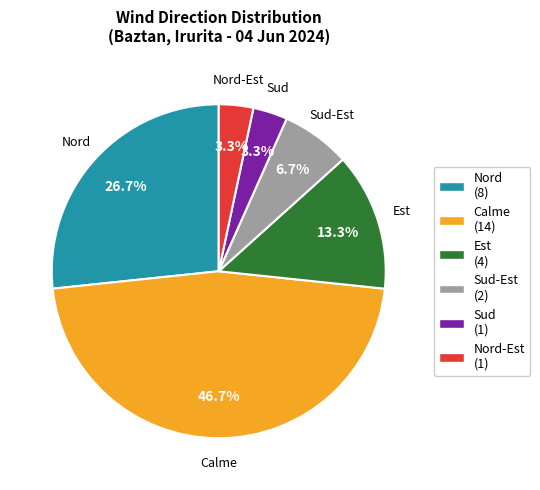

What is the total percentage of Nord-Est (1) and Nord (8)?

30.0%